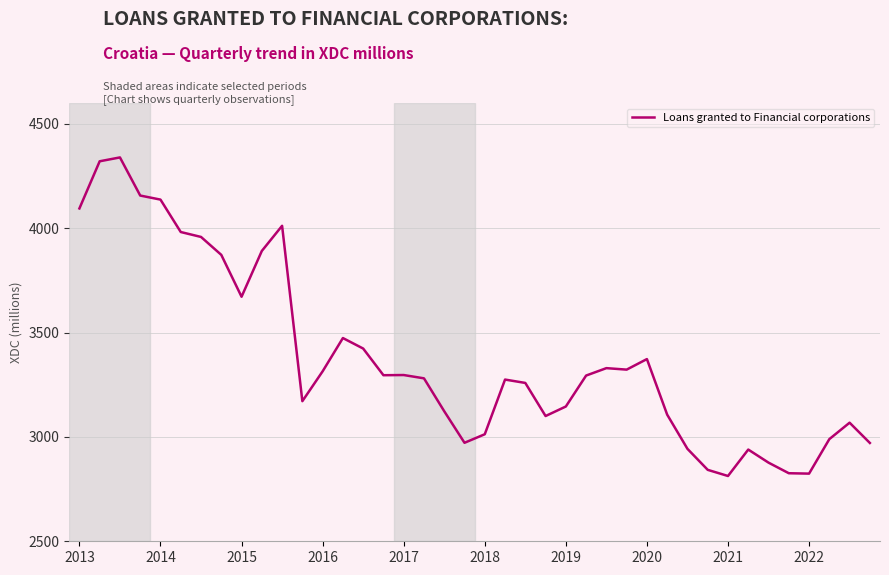

What is the minimum value shown in the chart?

2812.8